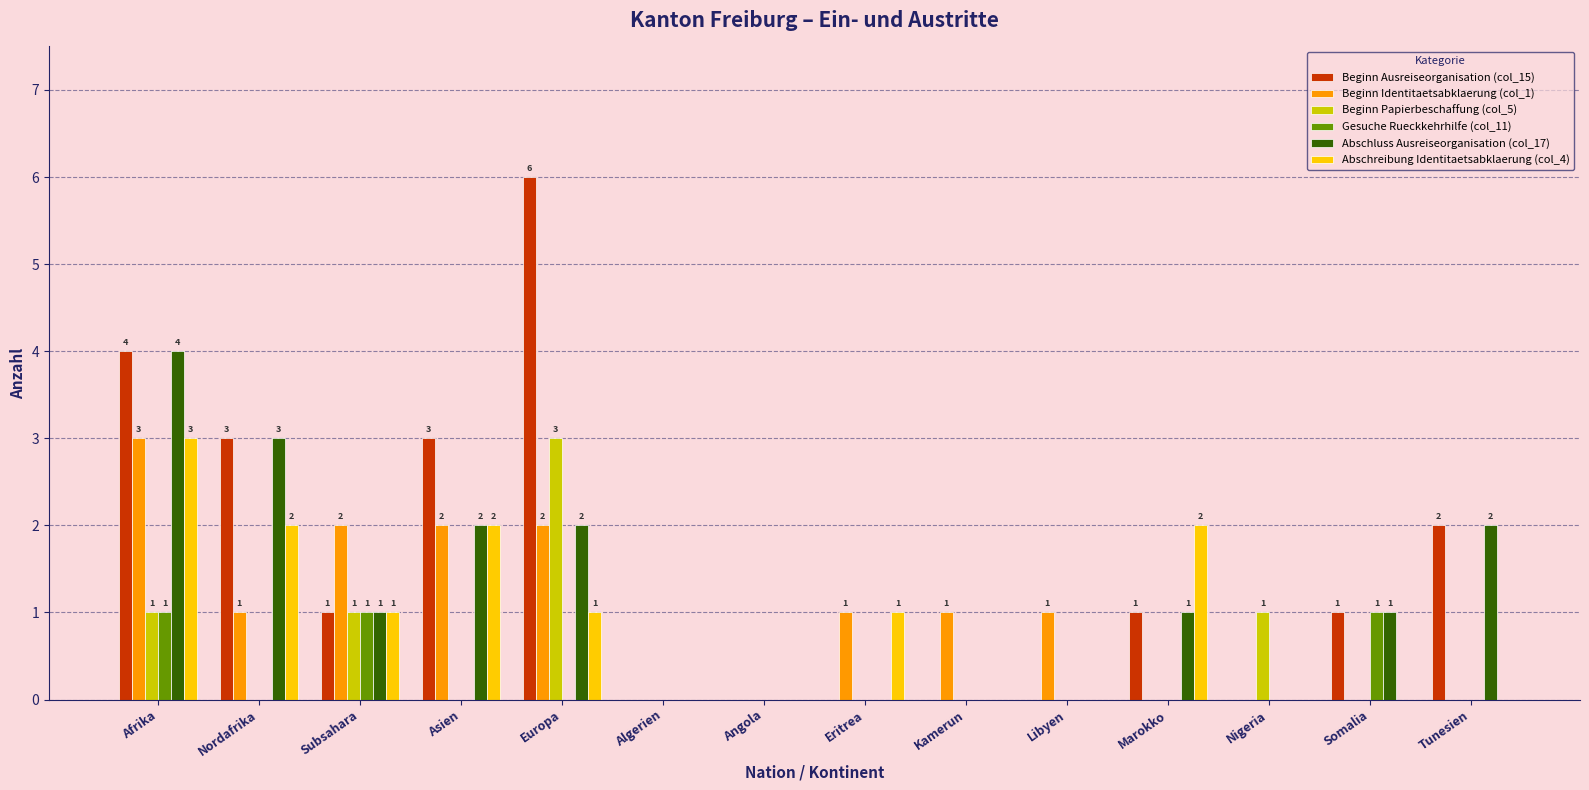

What are all the series names shown in the legend?

Beginn Ausreiseorganisation (col_15), Beginn Identitaetsabklaerung (col_1), Beginn Papierbeschaffung (col_5), Gesuche Rueckkehrhilfe (col_11), Abschluss Ausreiseorganisation (col_17), Abschreibung Identitaetsabklaerung (col_4)